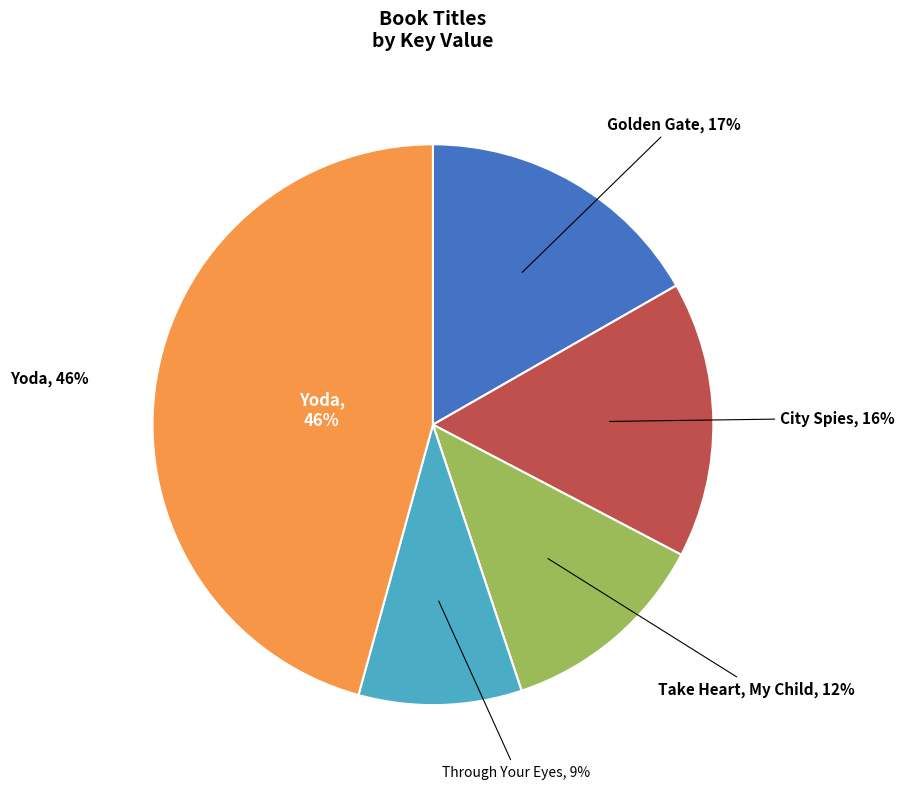

To the nearest percent, what percentage of the pie is Golden Gate?

17%